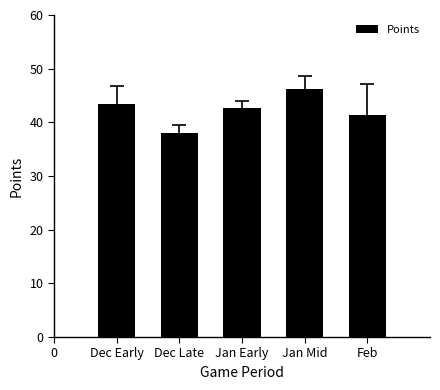

Reading left to right, transcribe all the data shown in this chart.

43.4	38.0	42.7	46.2	41.3